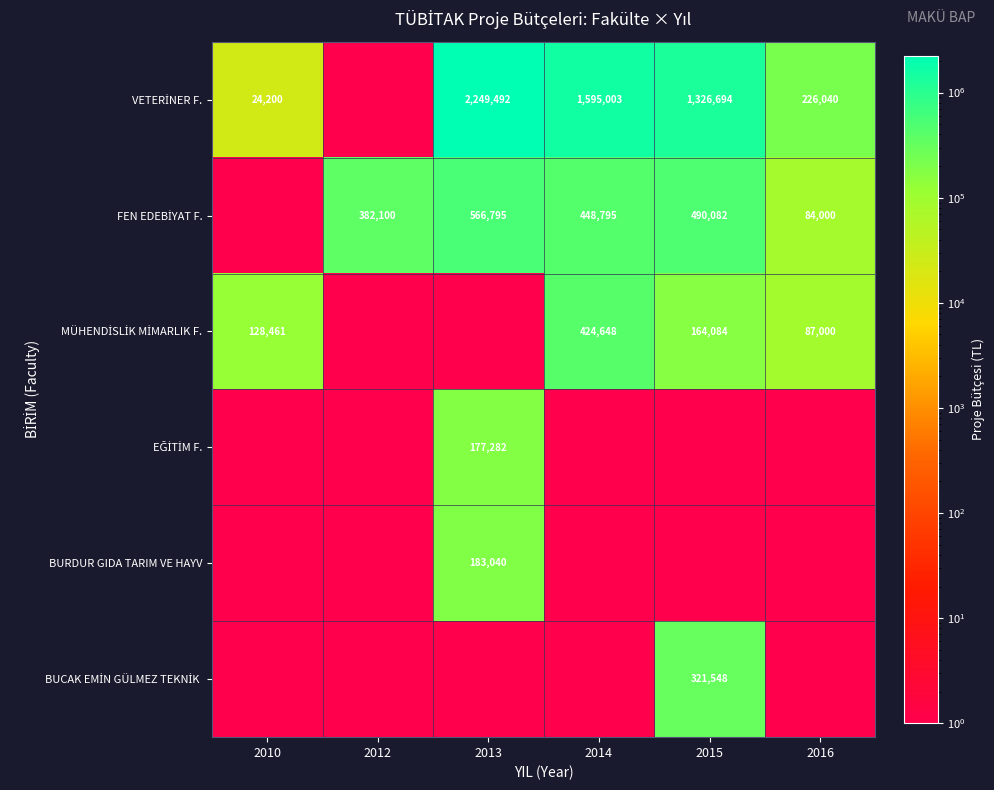

Which category has the lowest value across all series?

2012